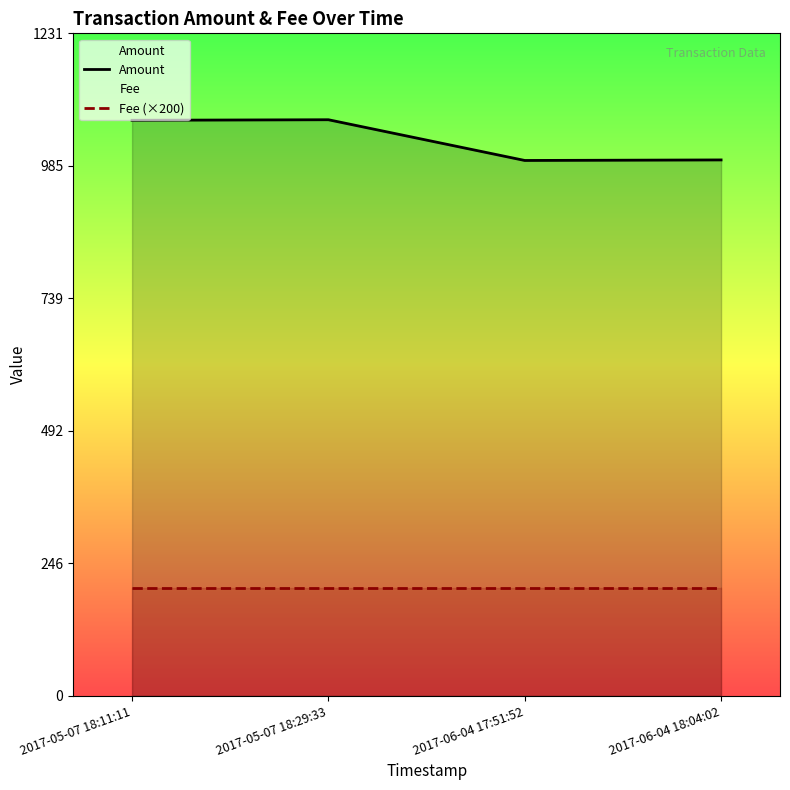

Between 2017-05-07 18:11:11 and 2017-06-04 18:04:02, which series saw the biggest shift?

Amount